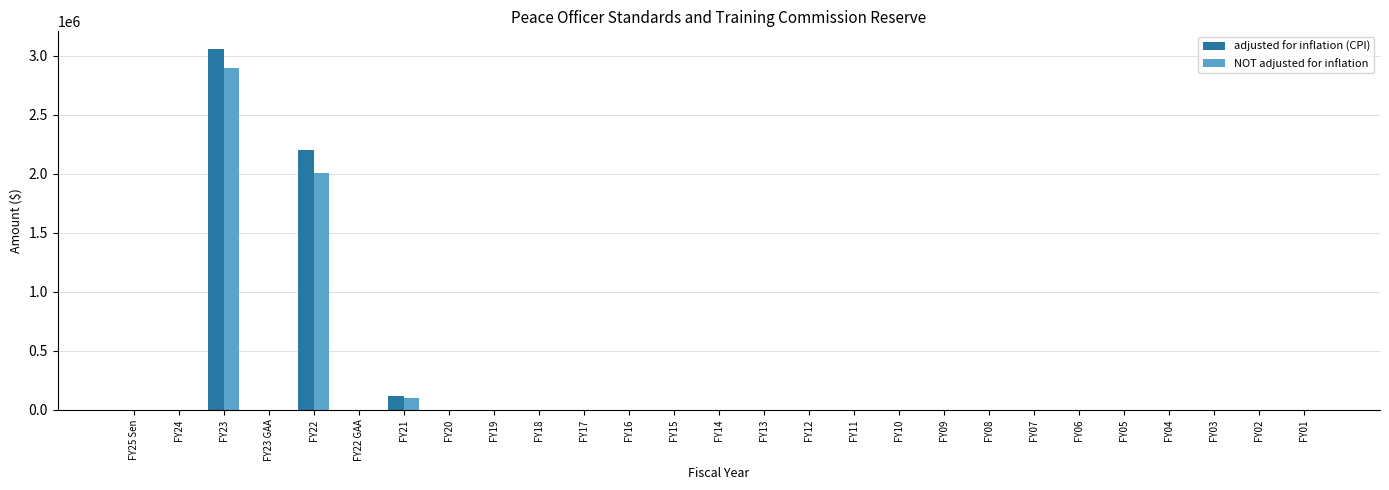

Between FY21 and FY06, which series saw the biggest shift?

adjusted for inflation (CPI)